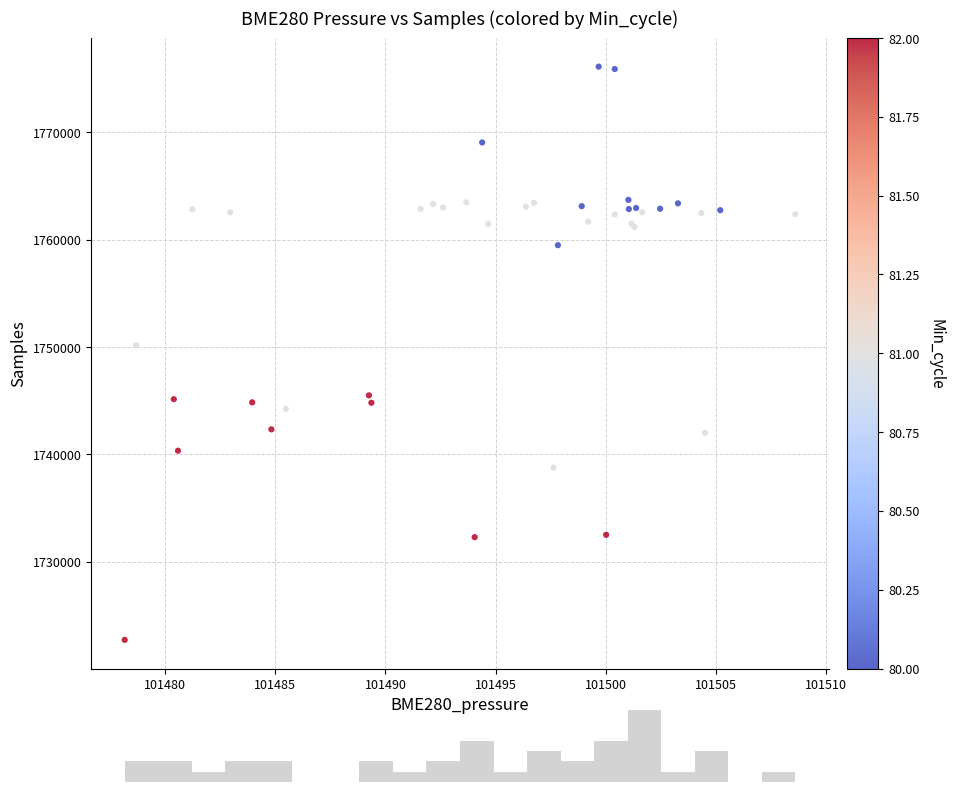

What Y value in the scatter plot is closest to 1749416?

1750153